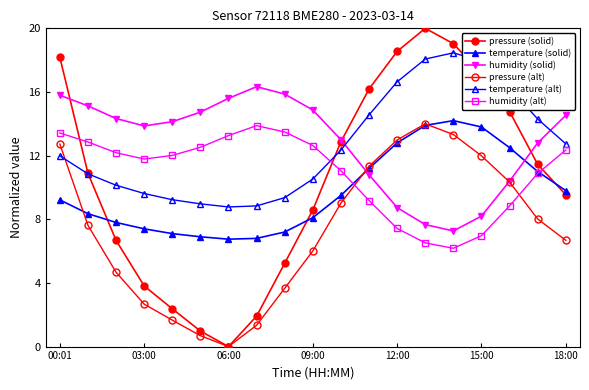

Count the number of data series in this chart.

6